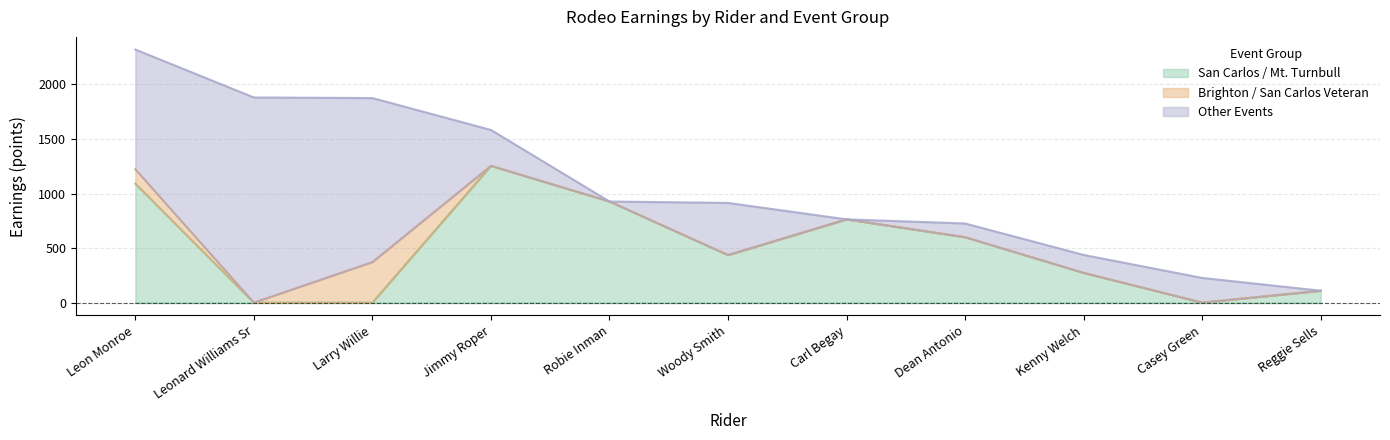

Reading left to right, what are all the values shown in this chart?

San Carlos / Mt. Turnbull: Leon Monroe=1090.4	Leonard Williams Sr=0.0	Larry Willie=0.0	Jimmy Roper=1254.0	Robie Inman=926.8	Woody Smith=436.2	Carl Begay=763.3	Dean Antonio=599.7	Kenny Welch=272.6	Casey Green=0.0	Reggie Sells=109.0
Brighton / San Carlos Veteran: Leon Monroe=132.8	Leonard Williams Sr=0.0	Larry Willie=371.8	Jimmy Roper=0.0	Robie Inman=0.0	Woody Smith=0.0	Carl Begay=0.0	Dean Antonio=0.0	Kenny Welch=0.0	Casey Green=0.0	Reggie Sells=0.0
Other Events: Leon Monroe=1097.0	Leonard Williams Sr=1880.7	Larry Willie=1503.5	Jimmy Roper=329.0	Robie Inman=0.0	Woody Smith=477.8	Carl Begay=0.0	Dean Antonio=125.7	Kenny Welch=164.4	Casey Green=226.3	Reggie Sells=0.0